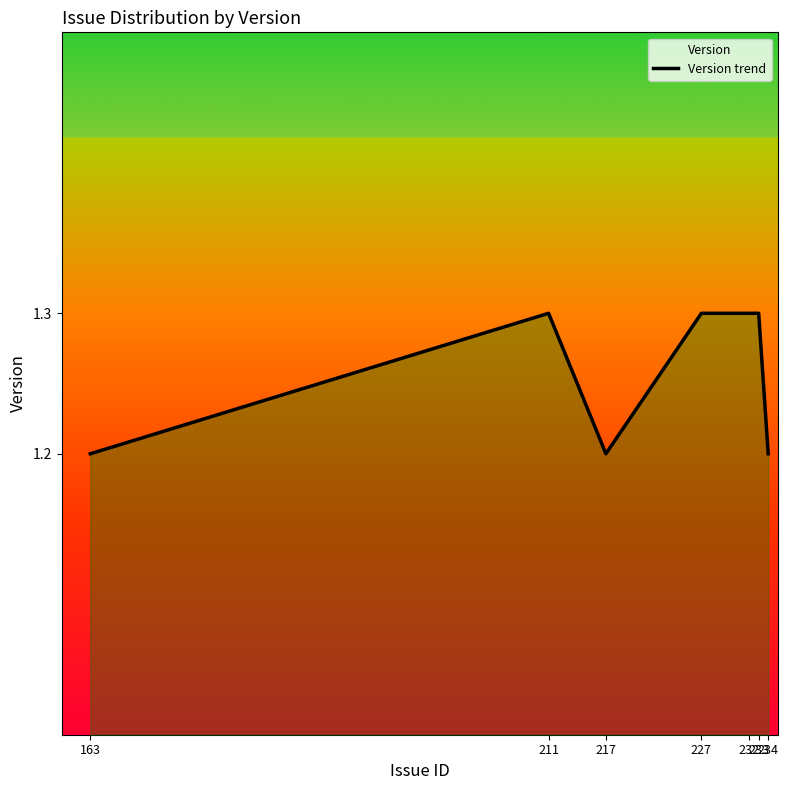

What is the ratio of the value at 211 to the value at 233?

1.0